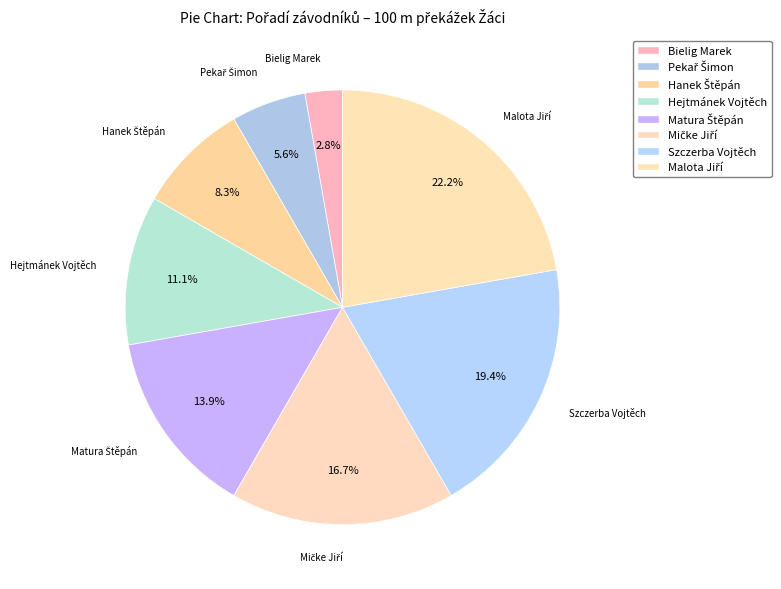

To the nearest percent, what is the average slice percentage?

12%